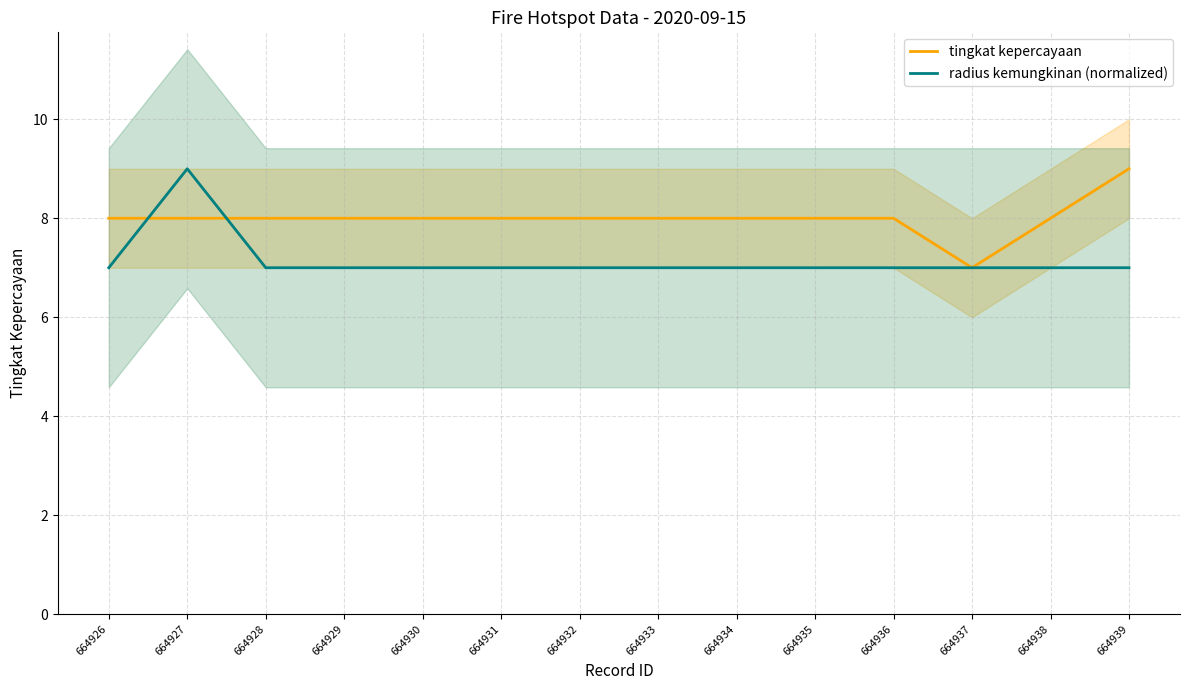

Is the value of tingkat kepercayaan at 664938 greater than the value of radius kemungkinan (normalized) at 664934?

Yes